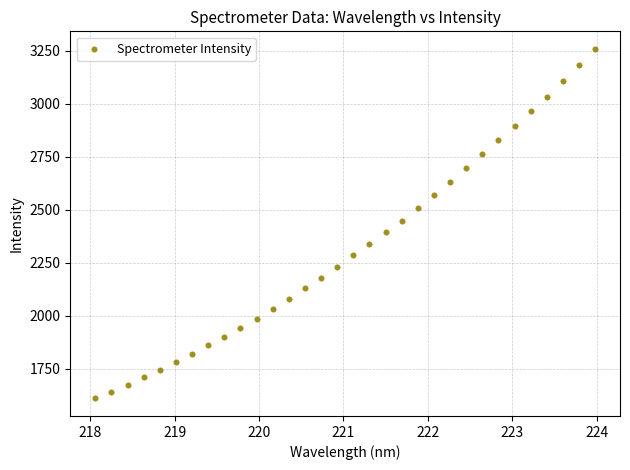

What is the range of Y values (max minus min)?

1647.8